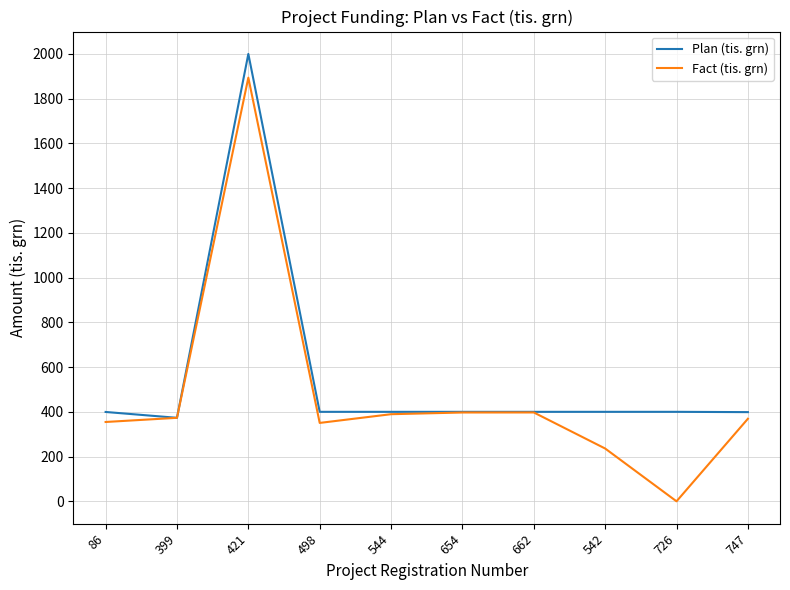

How many values in the Fact (tis. grn) series are below 373?

5